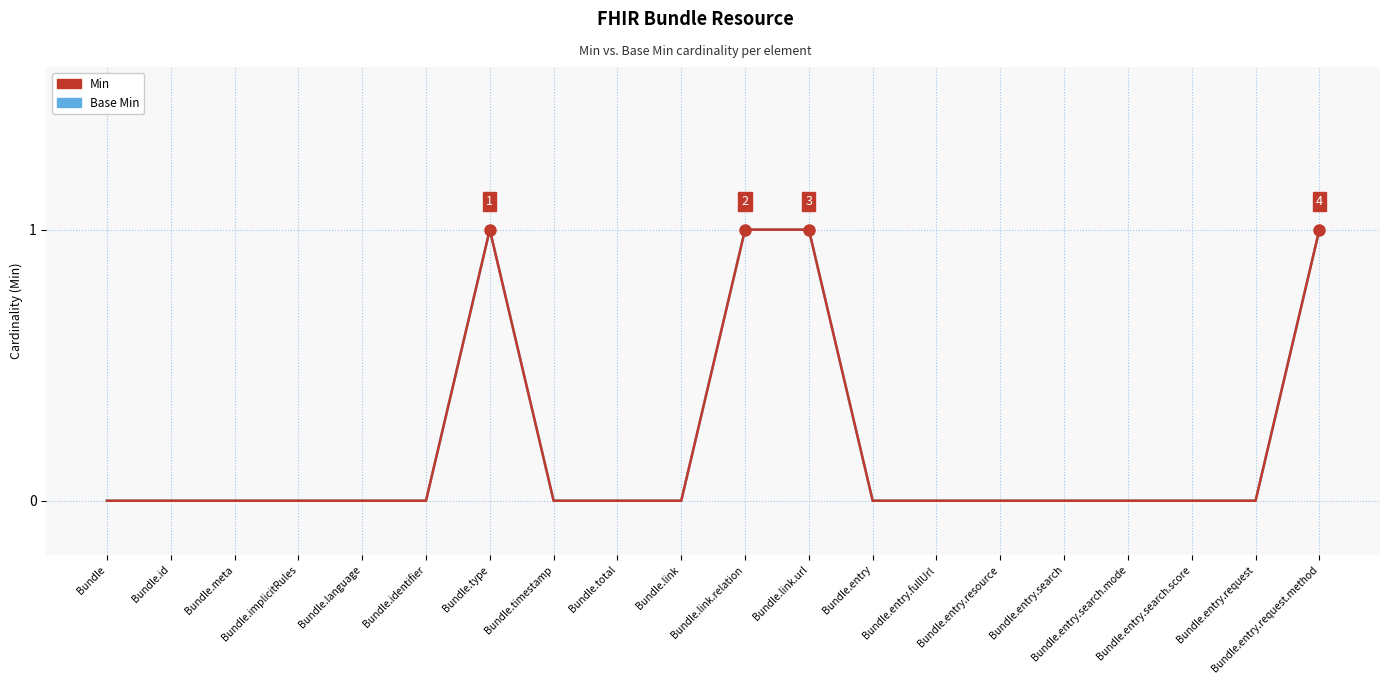

Does the chart have visible grid lines?

Yes